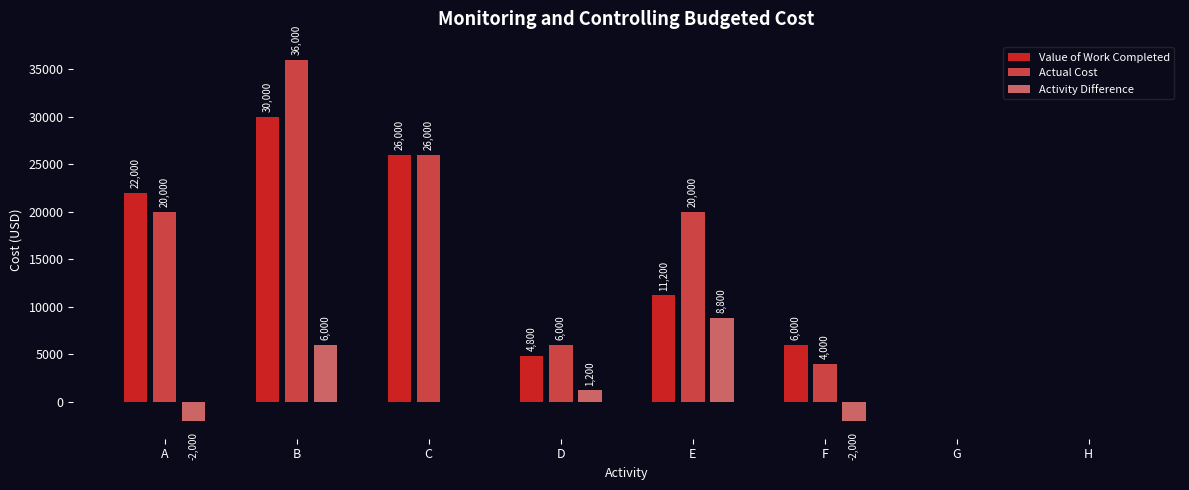

Where is Value of Work Completed nearest to the value 15000?

E